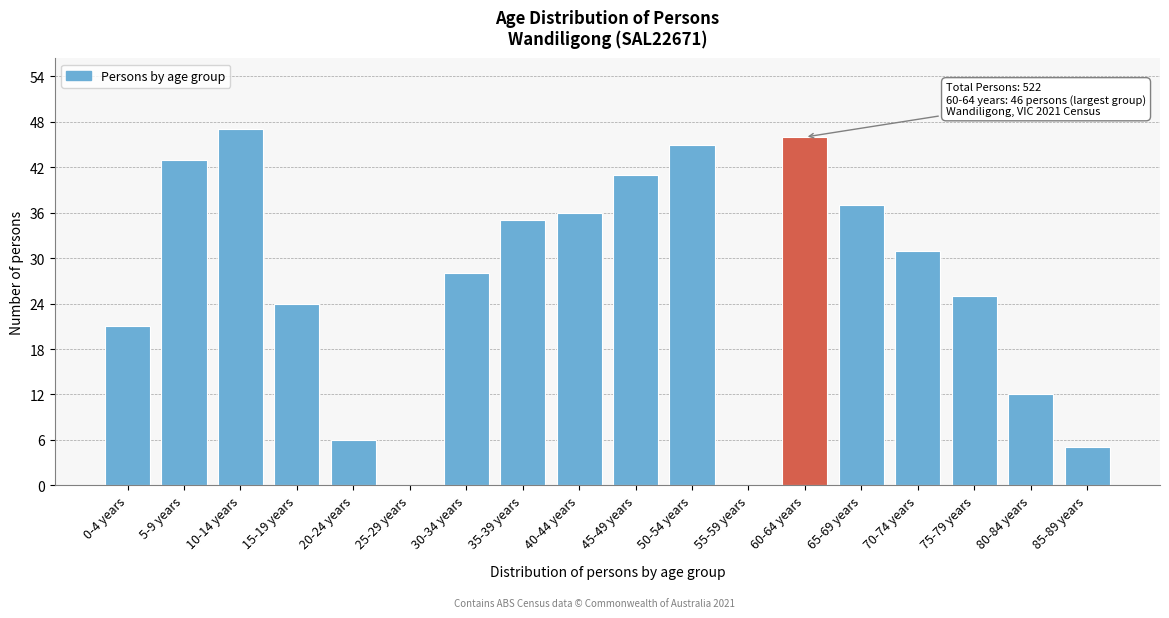

Reading right to left, extract all data points from this chart.

85-89 years=5	80-84 years=12	75-79 years=25	70-74 years=31	65-69 years=37	60-64 years=46	55-59 years=0	50-54 years=45	45-49 years=41	40-44 years=36	35-39 years=35	30-34 years=28	25-29 years=0	20-24 years=6	15-19 years=24	10-14 years=47	5-9 years=43	0-4 years=21